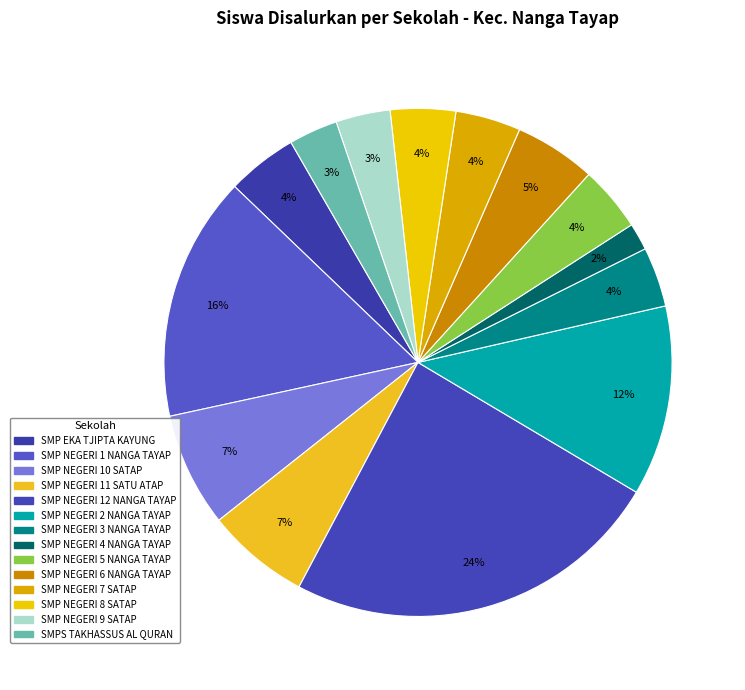

Does SMP NEGERI 10 SATAP account for over 50% of the chart?

No